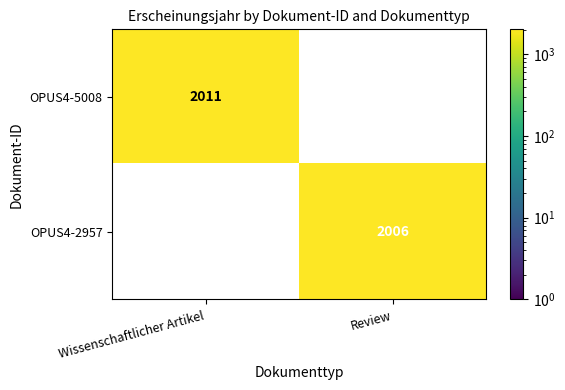

Is it true that OPUS4-5008 equals 2011 at Wissenschaftlicher Artikel?

True